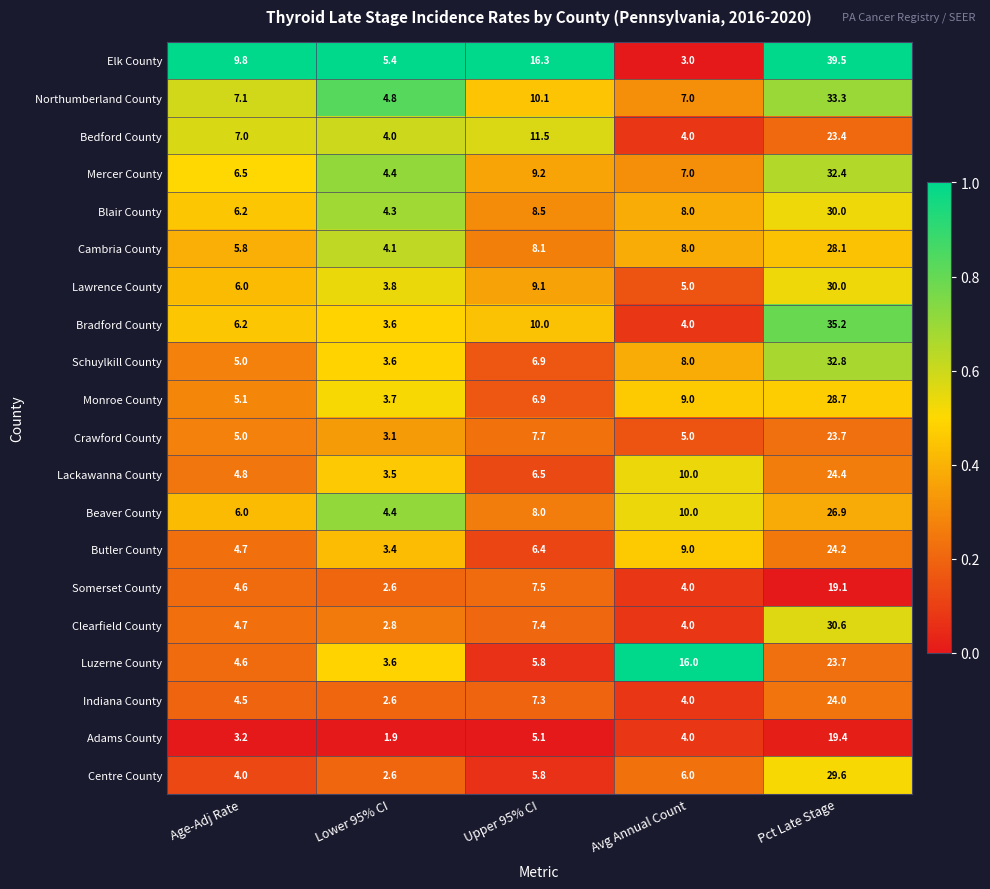

Which series has the widest spread of values?

Elk County